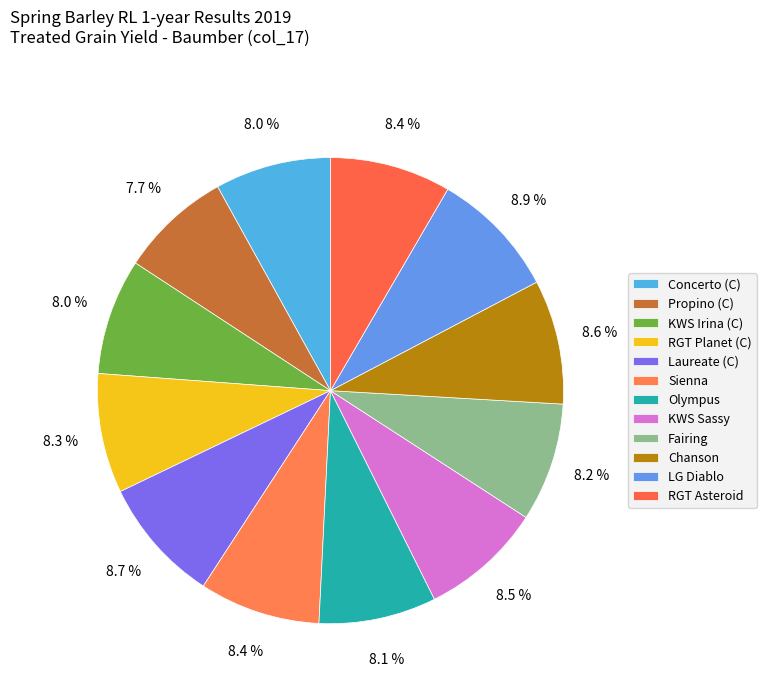

To the nearest percent, what is the difference between the largest and smallest slice percentages?

1%